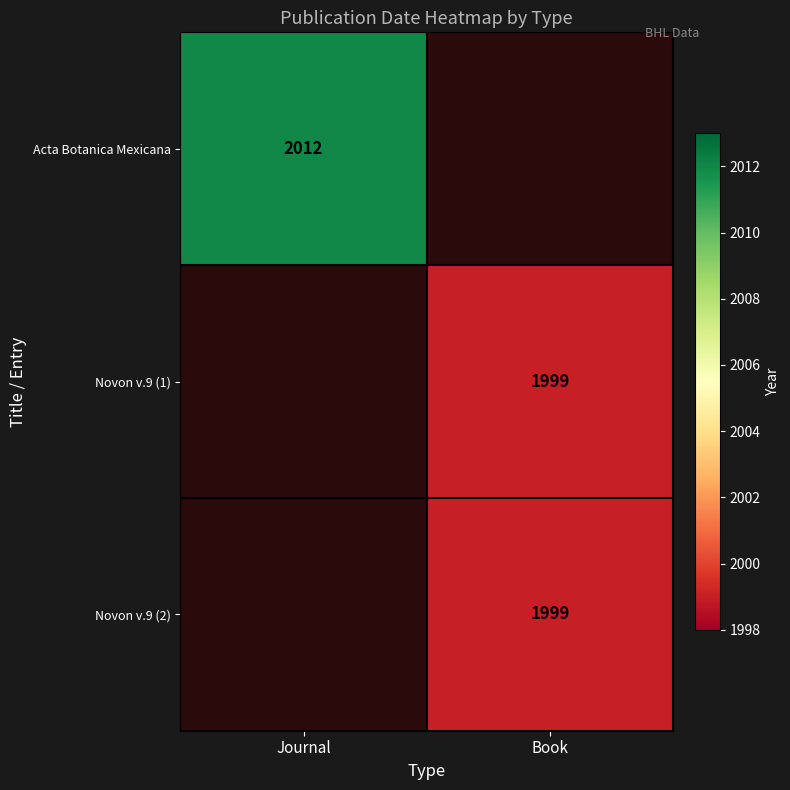

True or false: Novon v.9 (1) has a value of 1211 at Book.

False